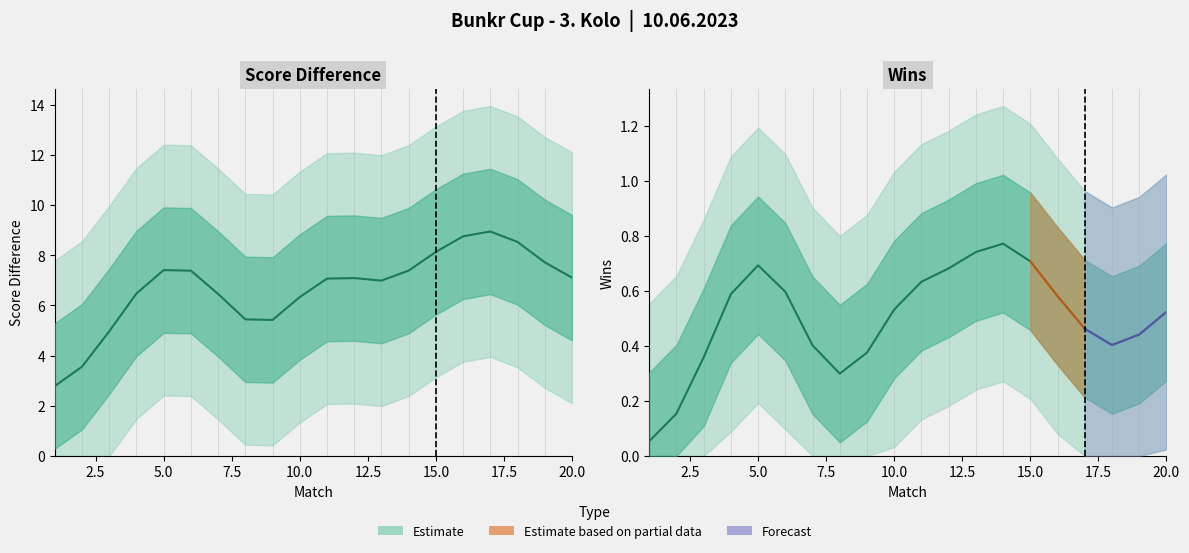

In Wins (center), how many points are higher than both neighbors (excluding endpoints)?

2